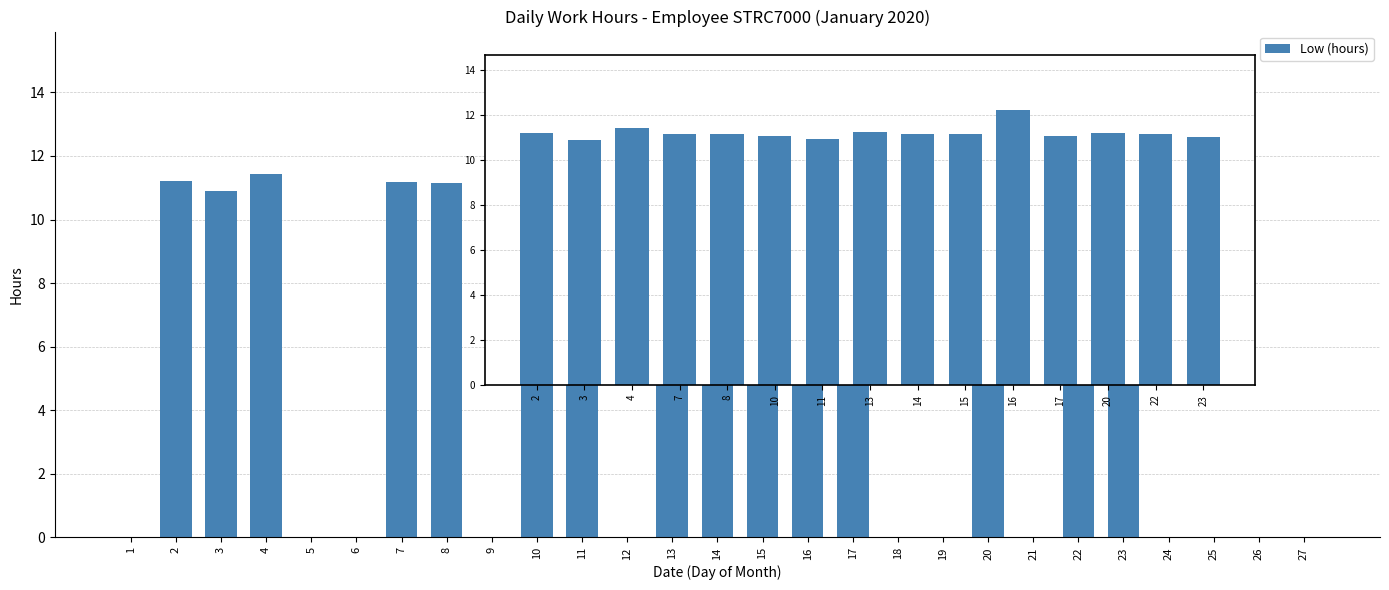

Are the bars grouped side by side (vs. stacked)?

No